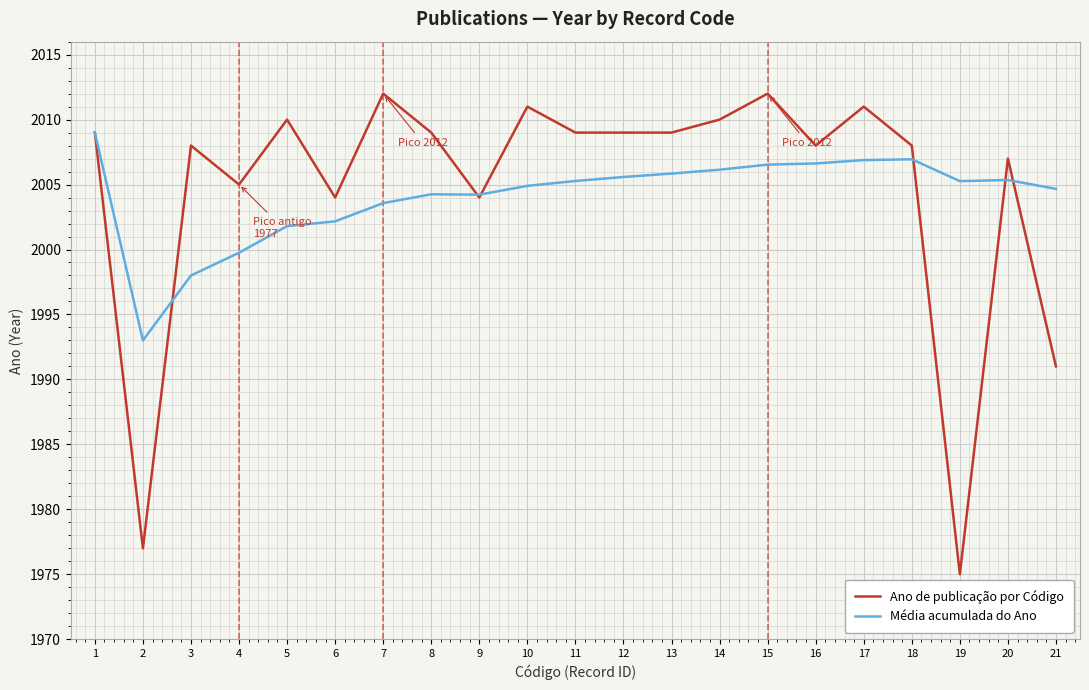

What is the difference between the Média acumulada do Ano values at 10 and 1?

4.1